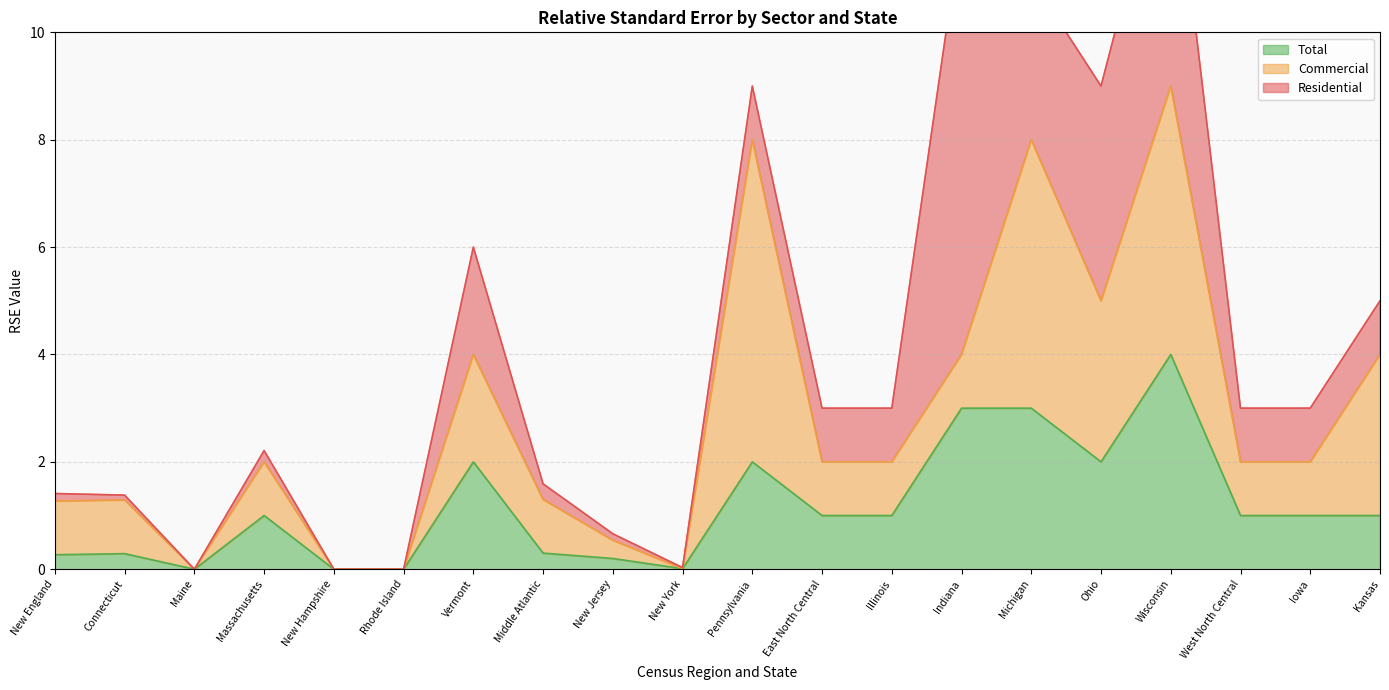

At which category does Total reach its first local peak?

Connecticut